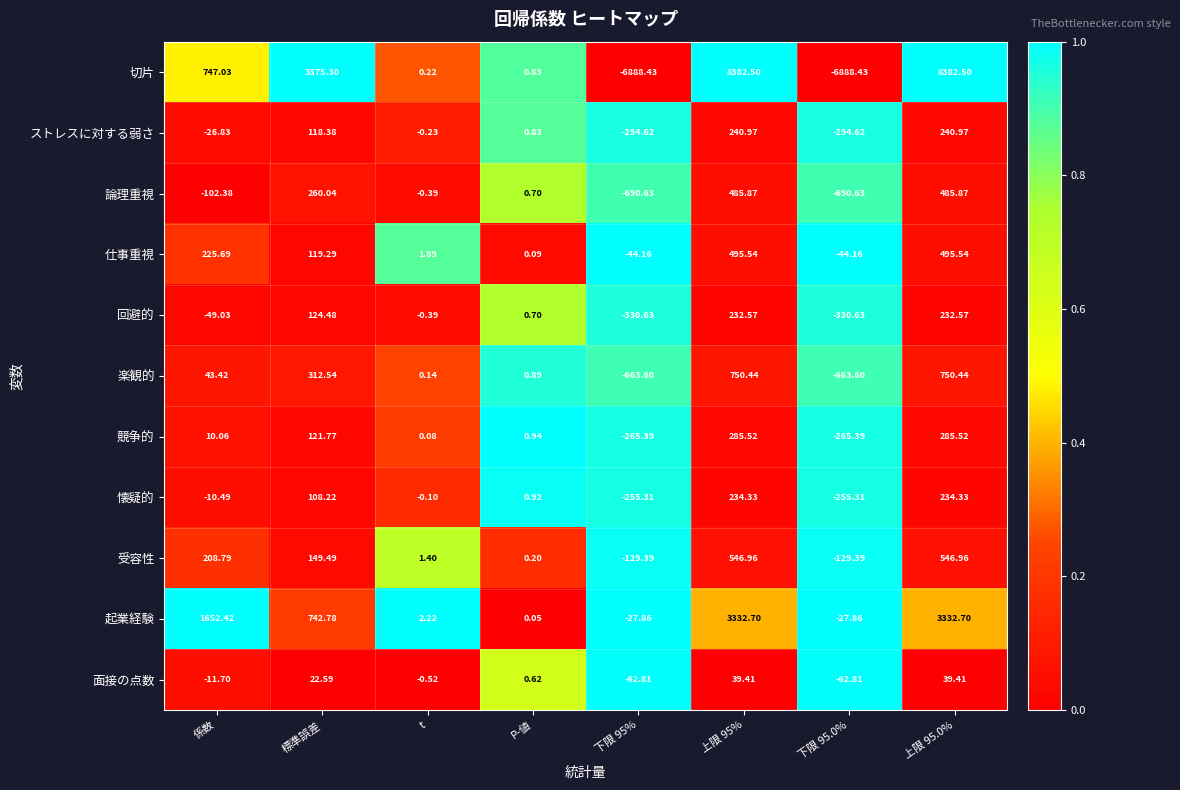

Between P-値 and 下限 95%, which series saw the biggest shift?

切片